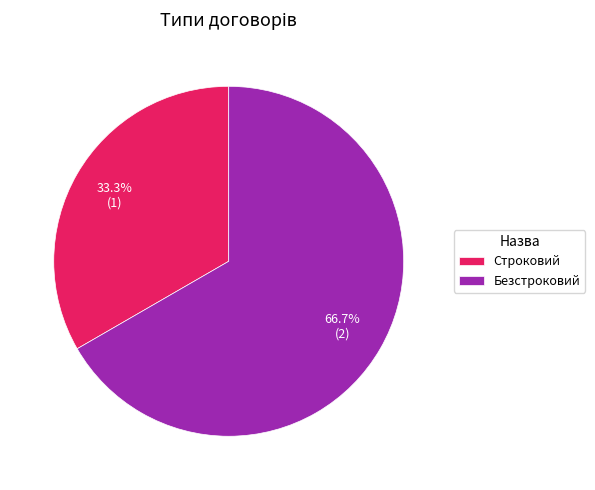

To the nearest percent, what is the combined percentage of Безстроковий and Строковий?

100%